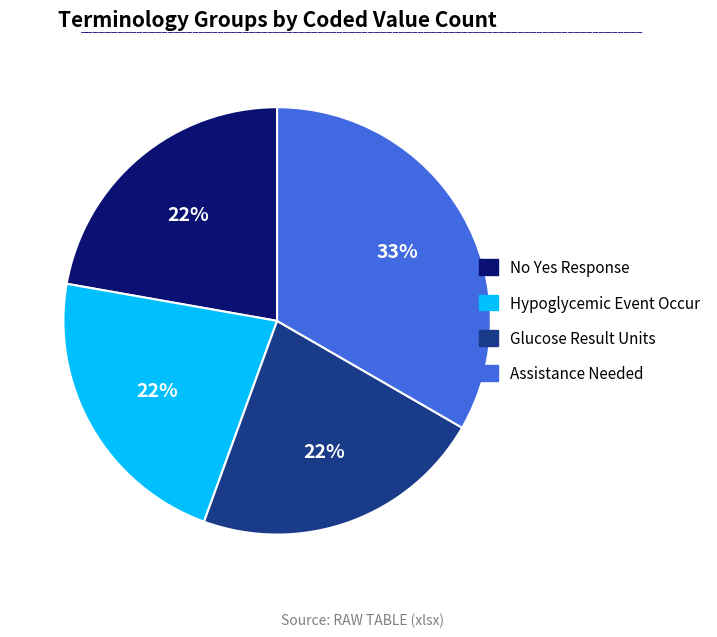

Which slice is the largest?

Assistance Needed